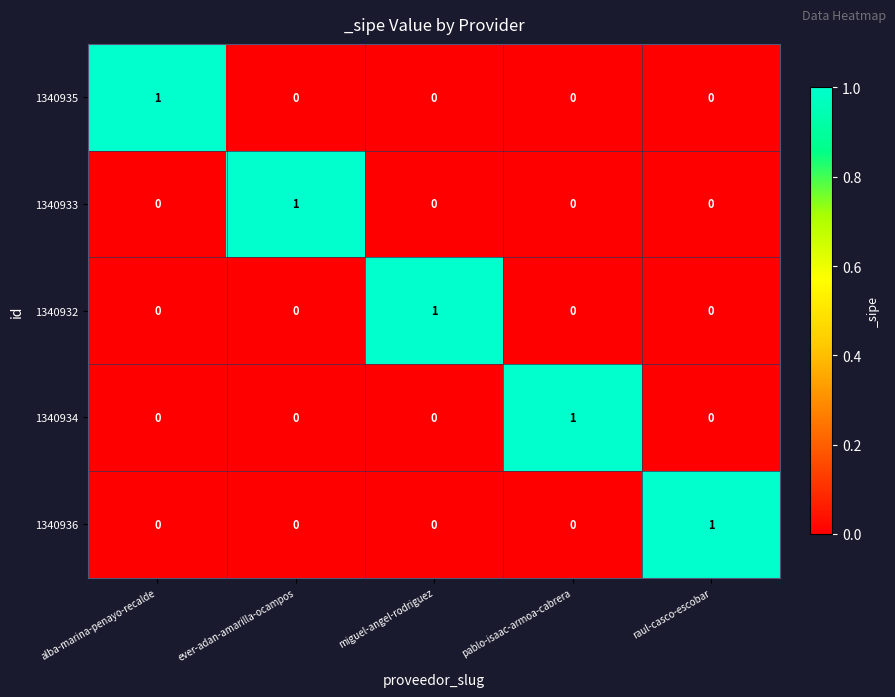

How many 1340935 values are between 0 and 1?

5